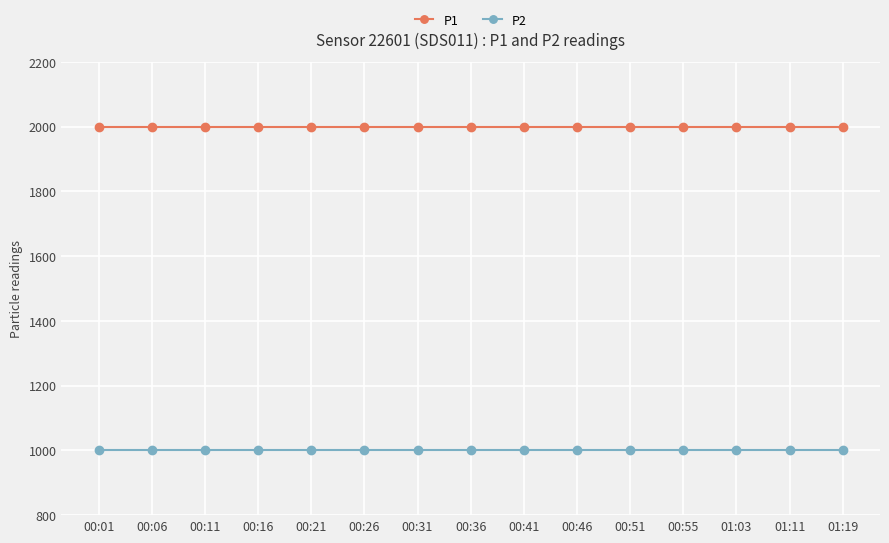

What is the spread (max minus min) of values at 00:16?

1000.0